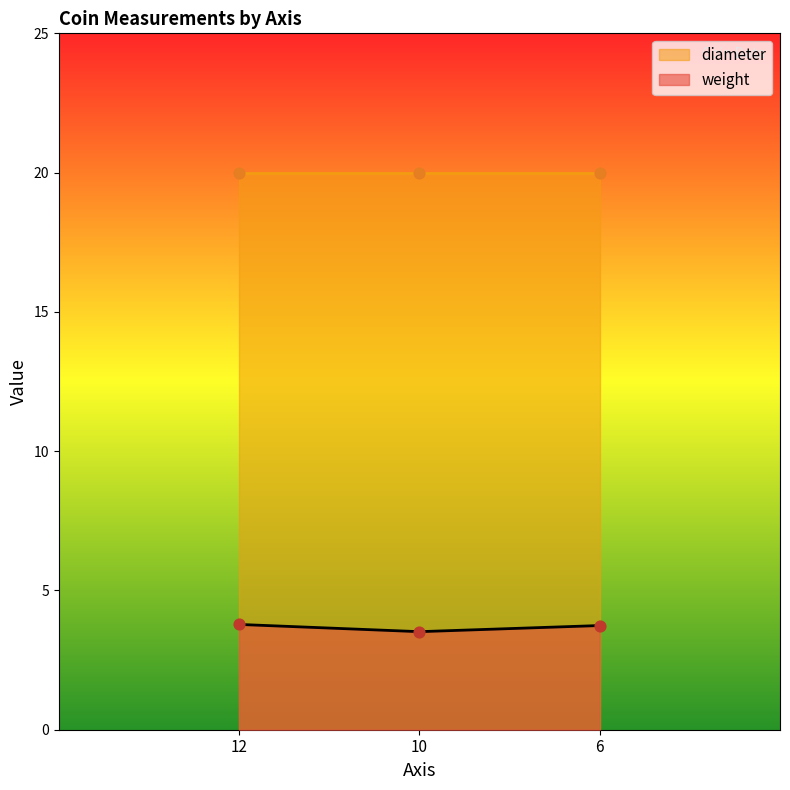

Approximately how many times larger is the value at 12 compared to 10?

1.1